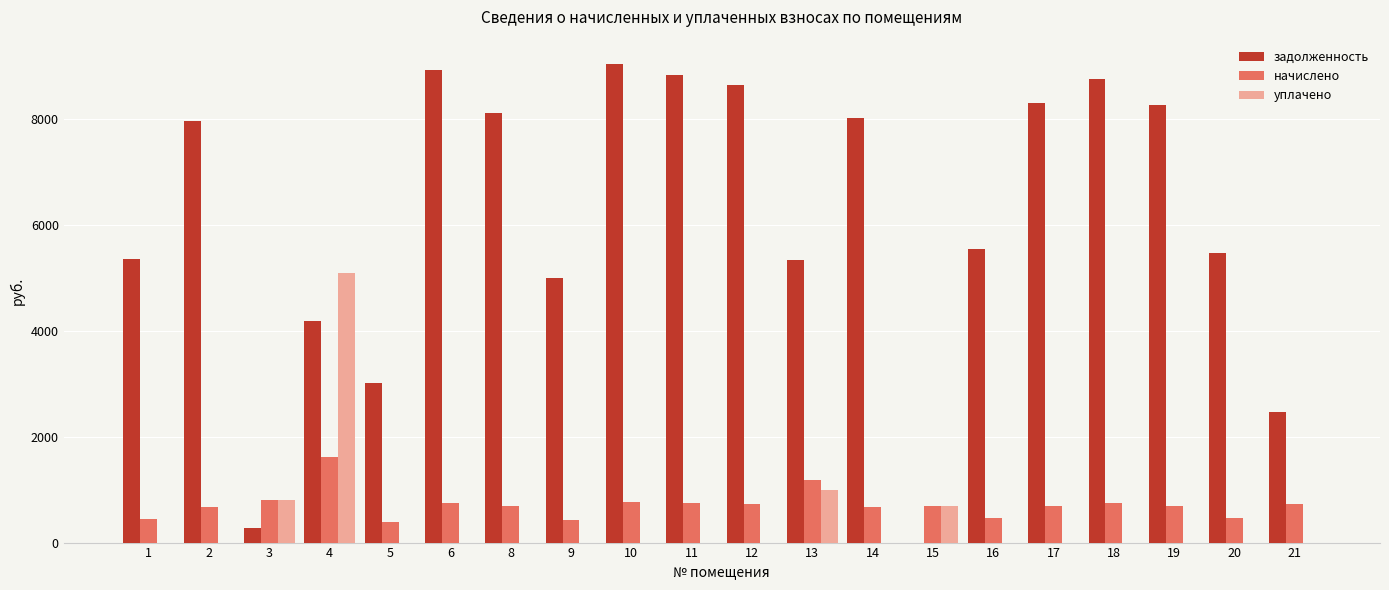

What is the sum of all начислено values?

14351.2